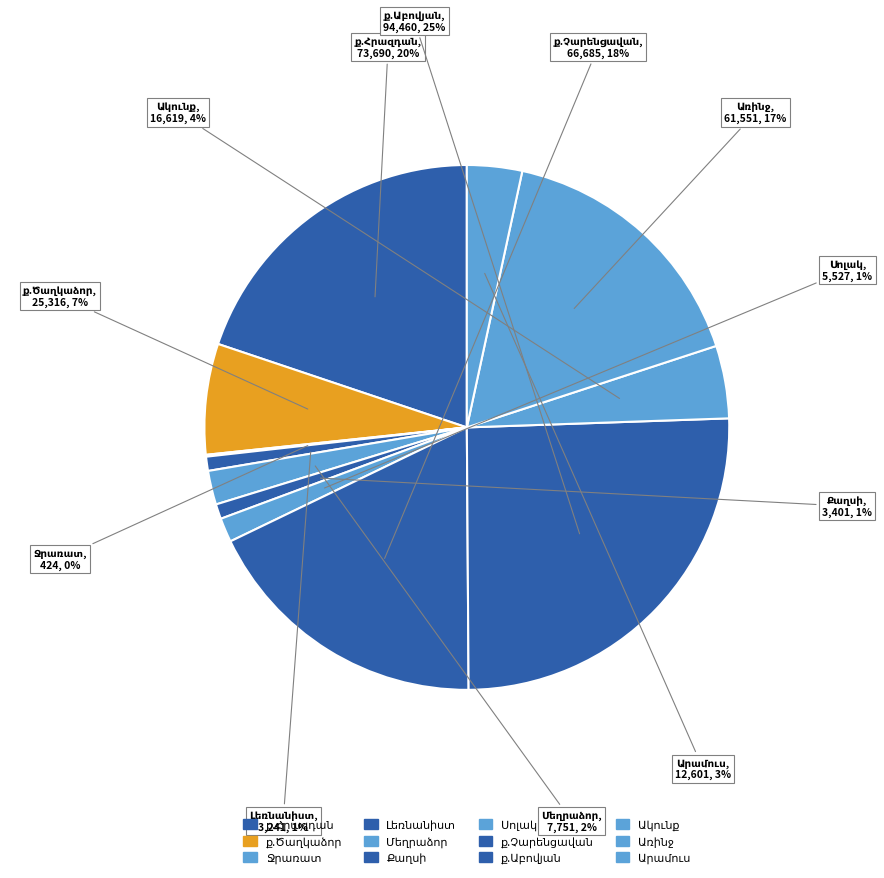

To the nearest percent, what is the combined percentage of Արամուս and ք.Չարենցավան?

21%